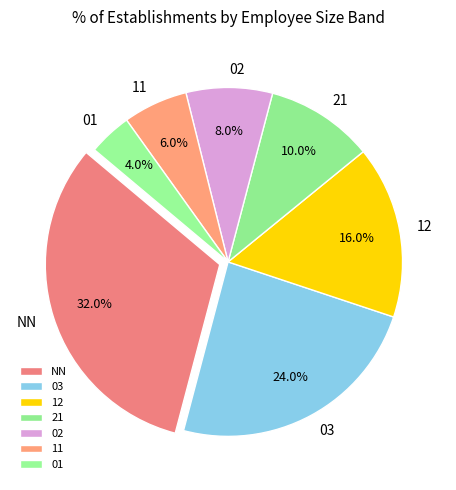

Does 03 represent more than half of the total?

No